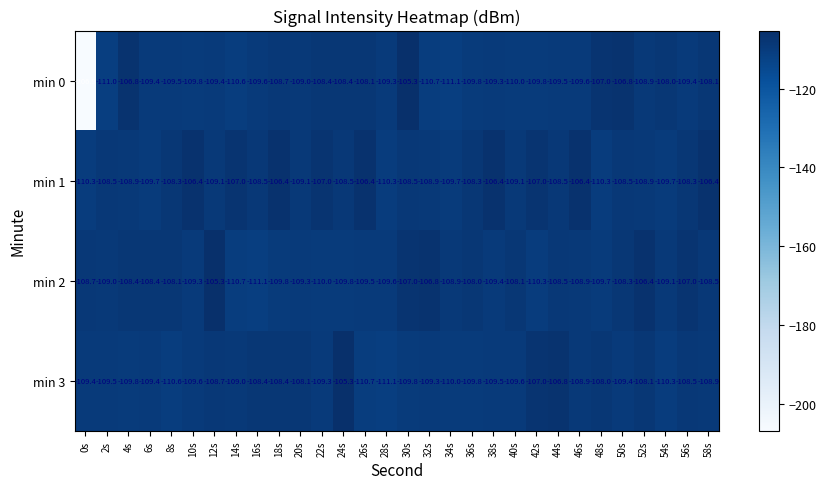

How many distinct data groups are displayed?

4